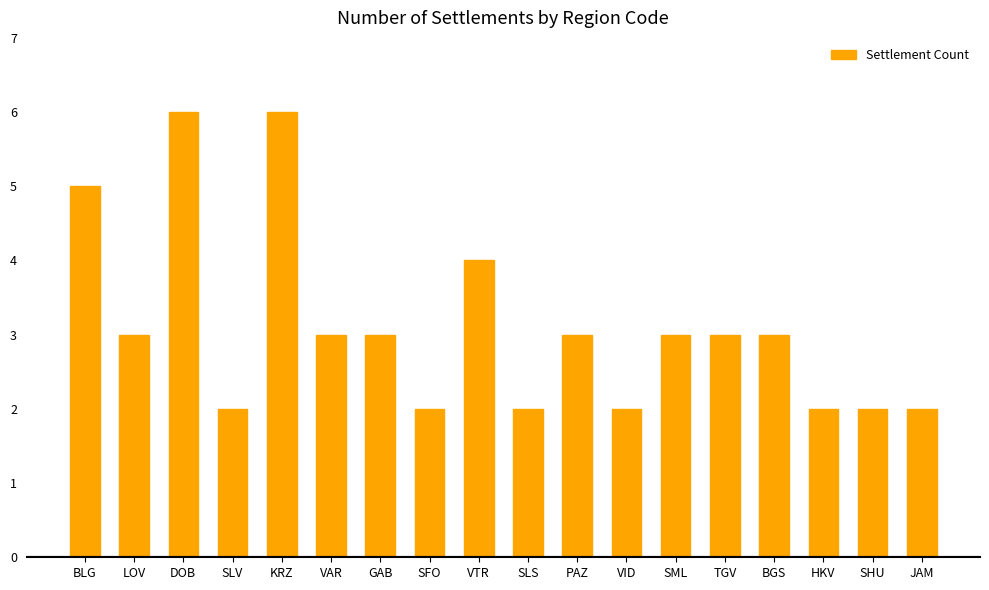

What is the sum of the values at KRZ and BGS?

9